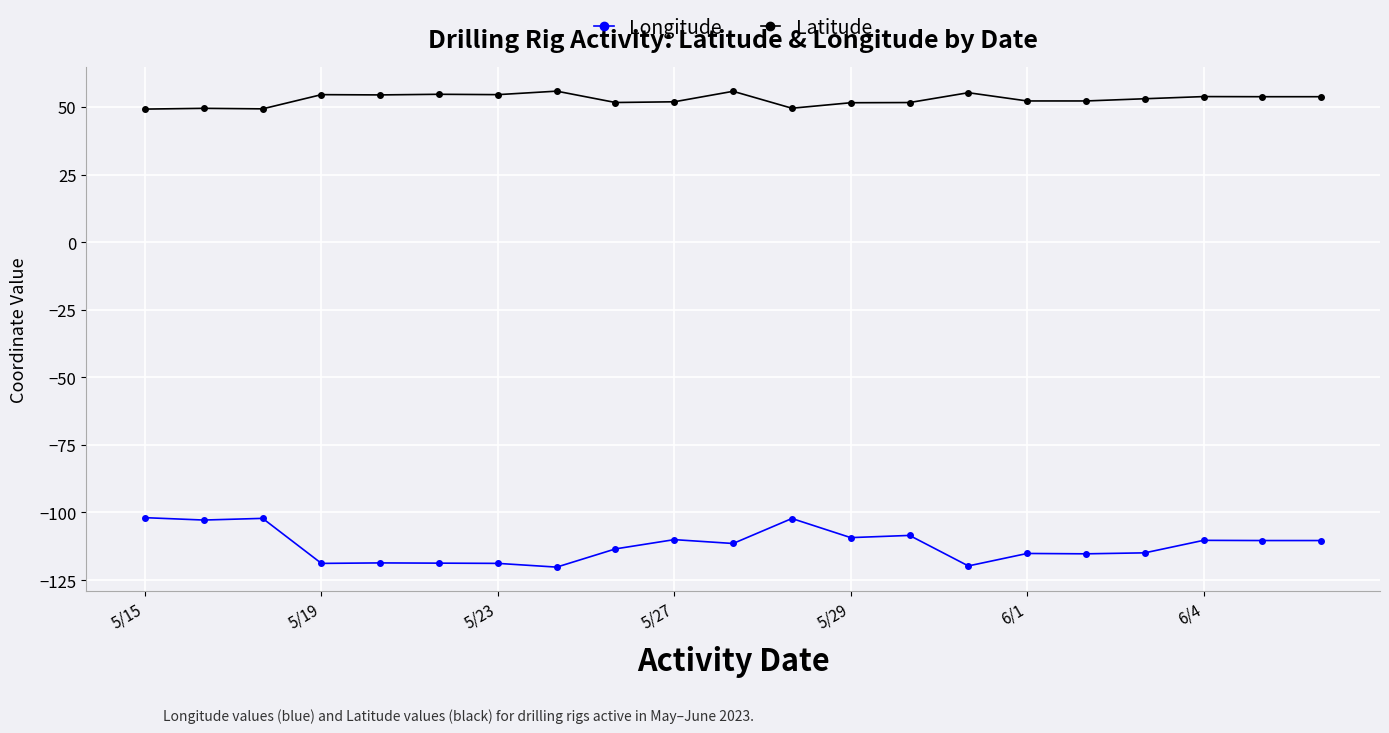

What is the maximum value shown in the chart?

55.8